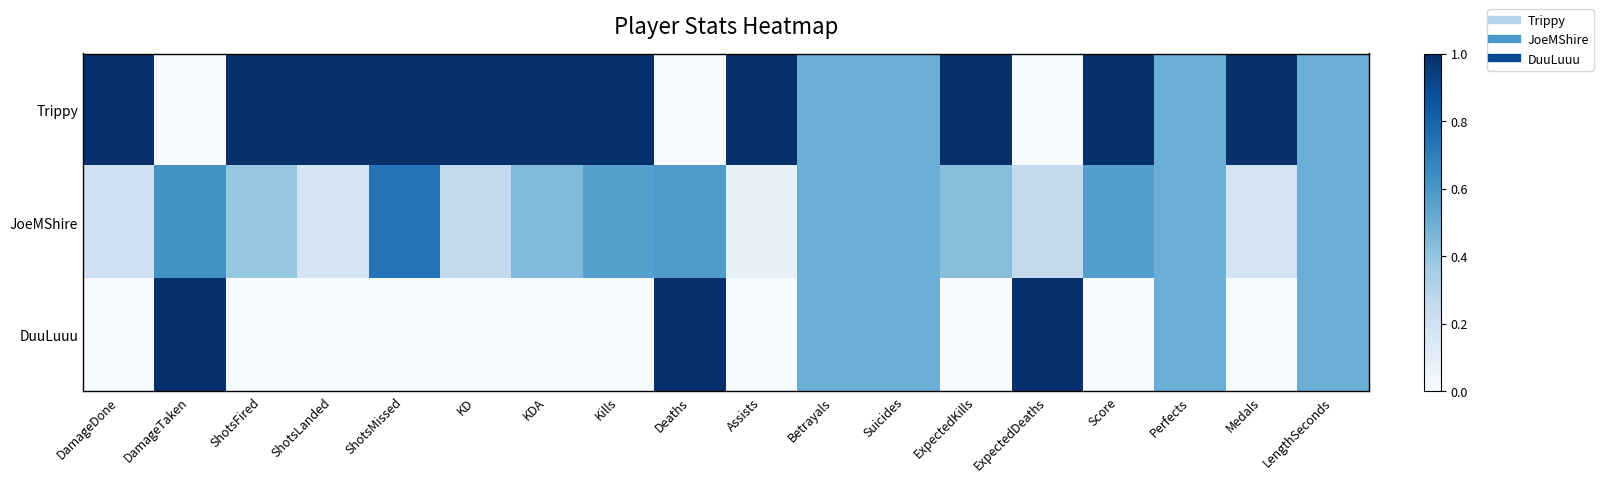

Which series changed the most between Score and Medals?

JoeMShire